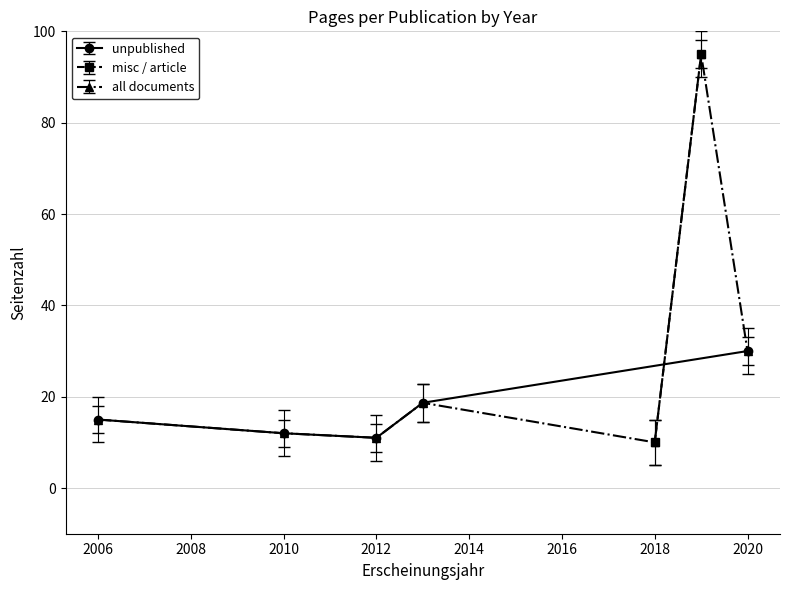

What is the difference between the values at 2010 and 2012?

1